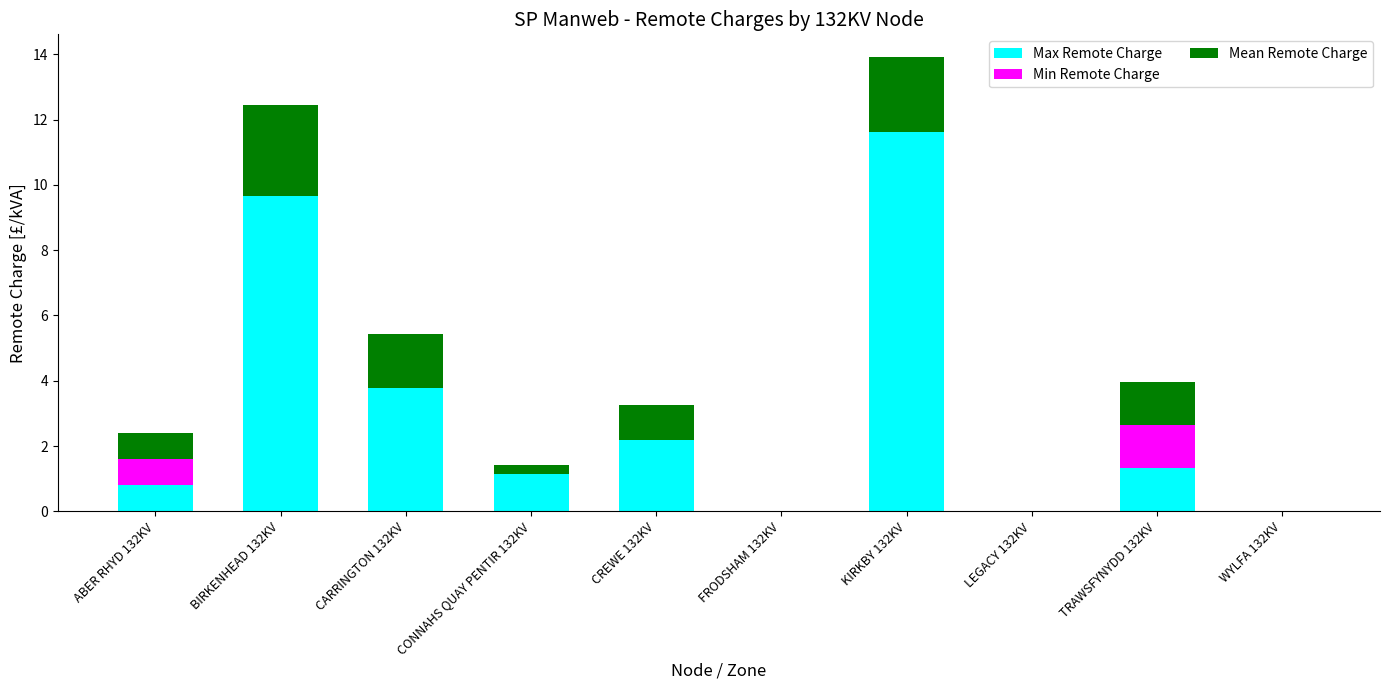

At which category is the sum across all series the highest?

KIRKBY 132KV